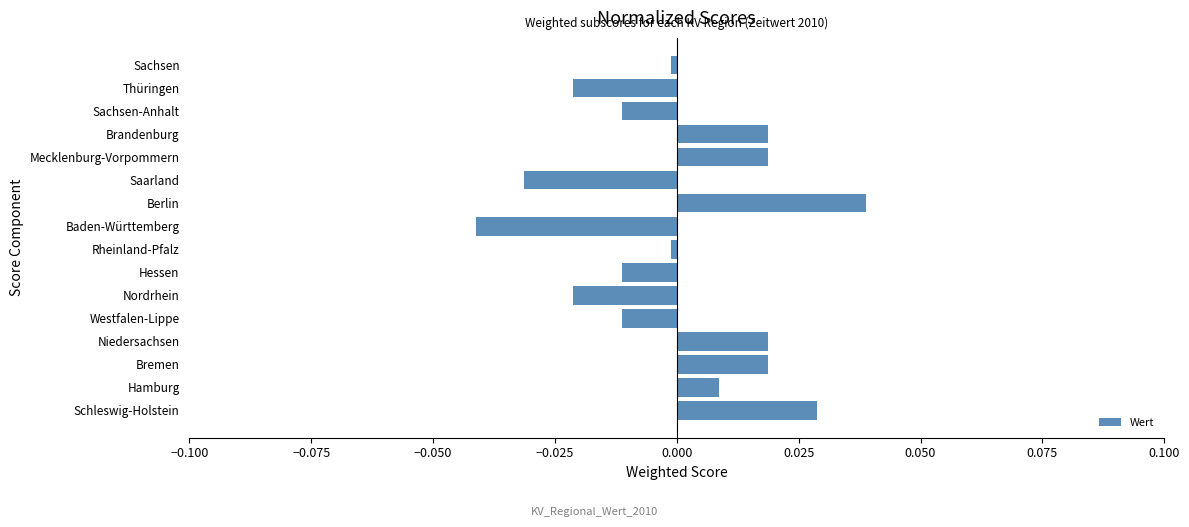

Is it true that the value at Hamburg is 0.0?

True